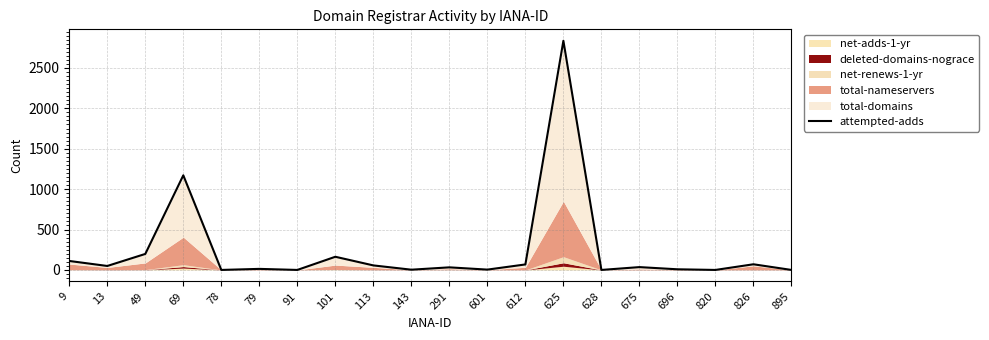

The value at 628 is -1279. True or false?

False